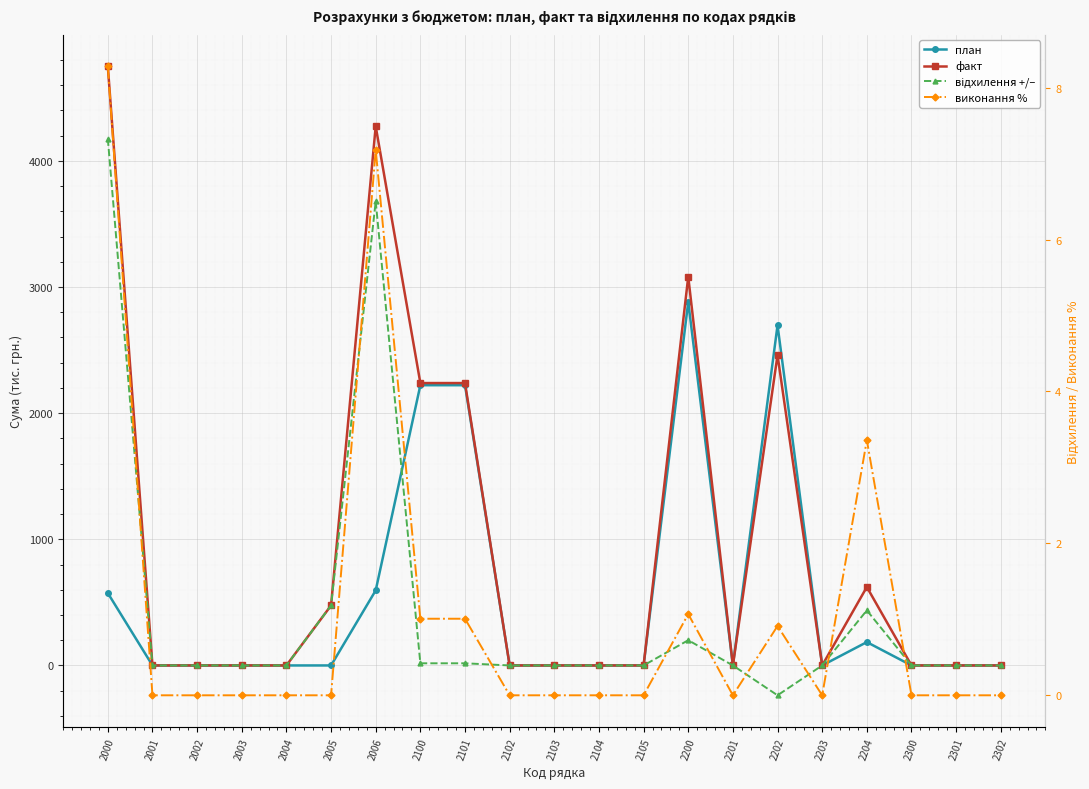

Which series has the largest total across all categories?

факт